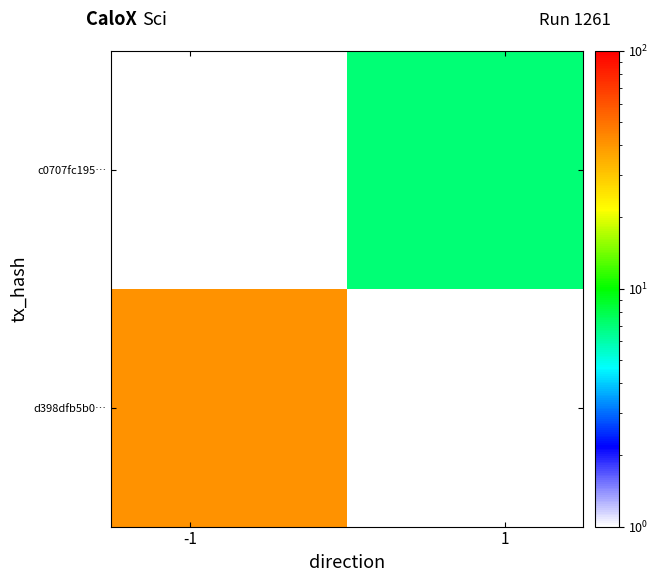

At how many categories does at least one series exceed 10?

1